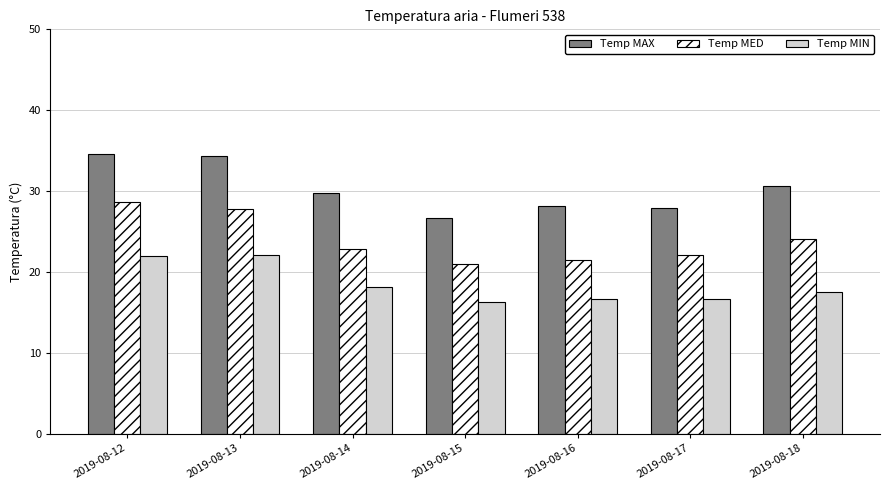

Is it true that Temp MIN equals 18.2 at 2019-08-14?

True